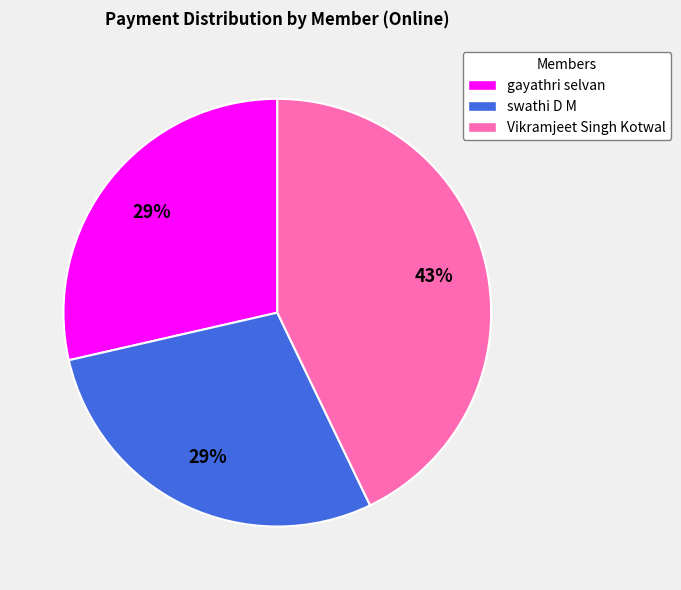

Do swathi D M and gayathri selvan together represent more than half of the pie?

Yes